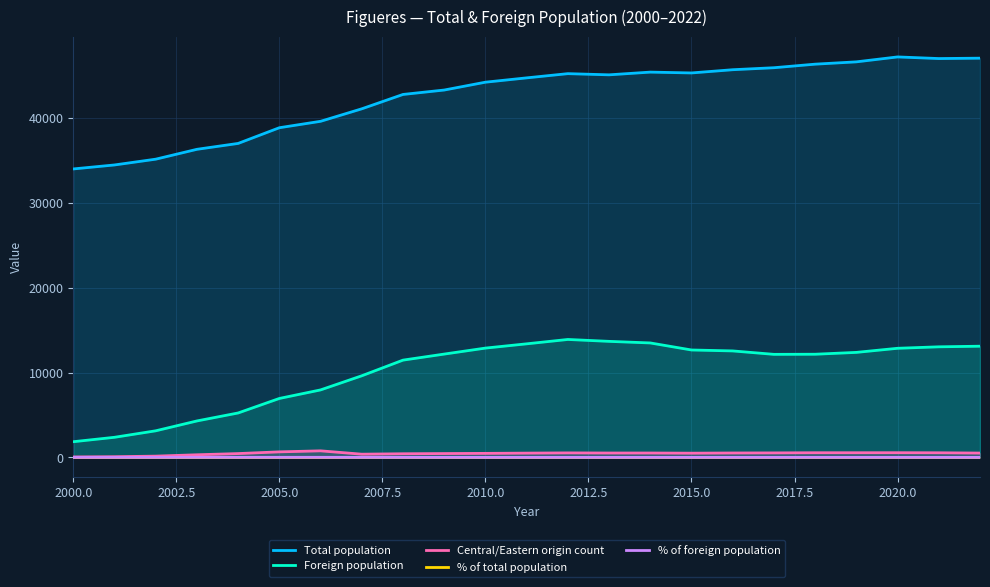

Which series has the largest total across all categories?

Total population